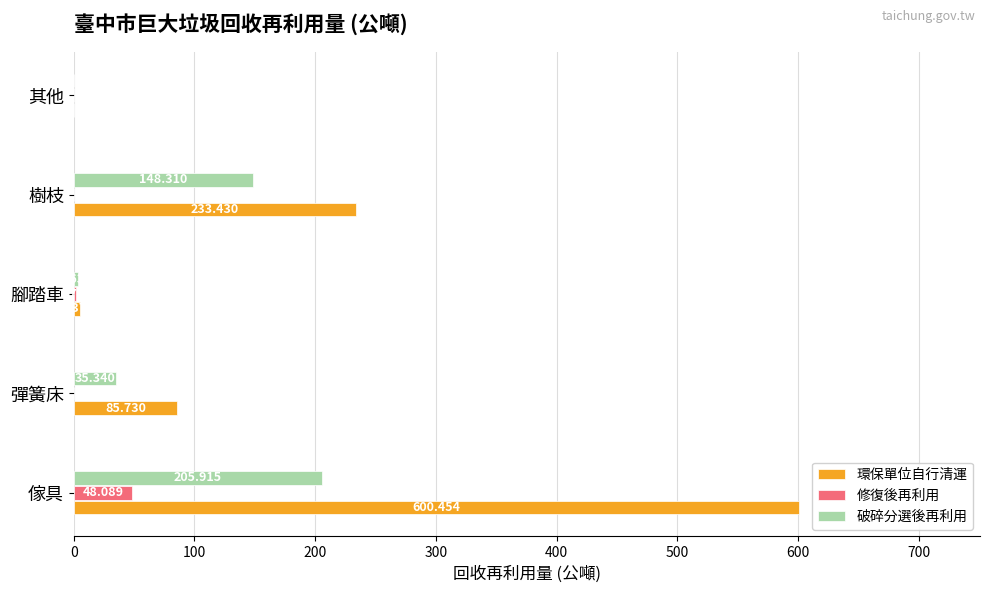

Where is 修復後再利用 nearest to the value 24?

腳踏車